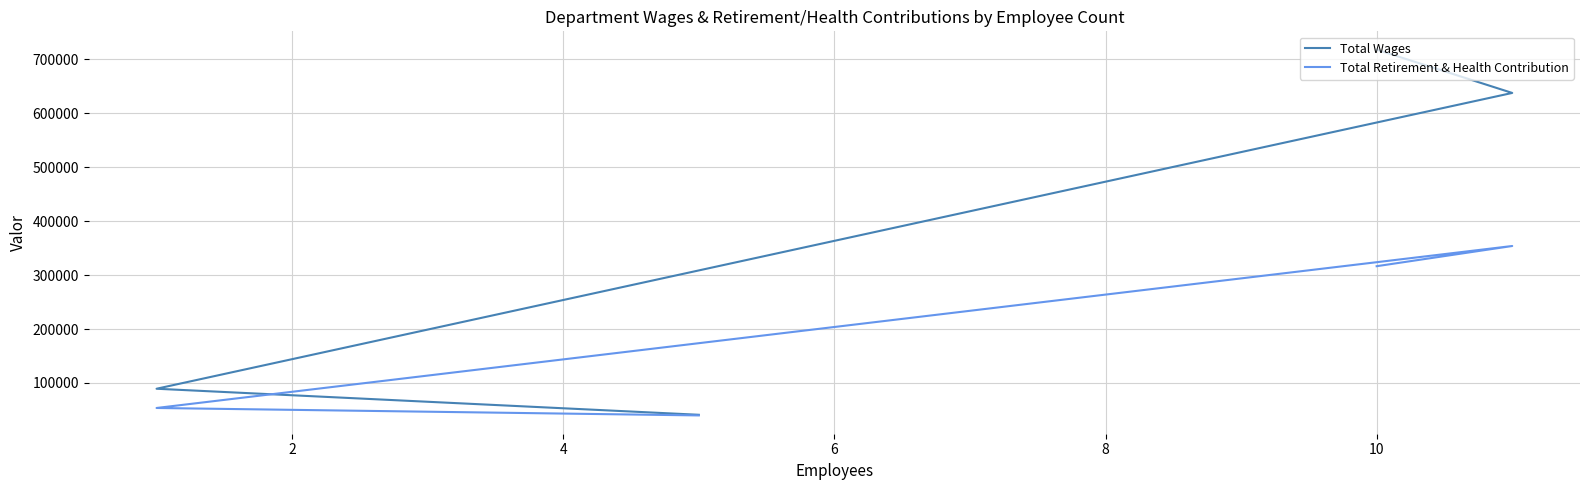

List the series in order of their overall mean, highest first.

Total Wages, Total Retirement & Health Contribution